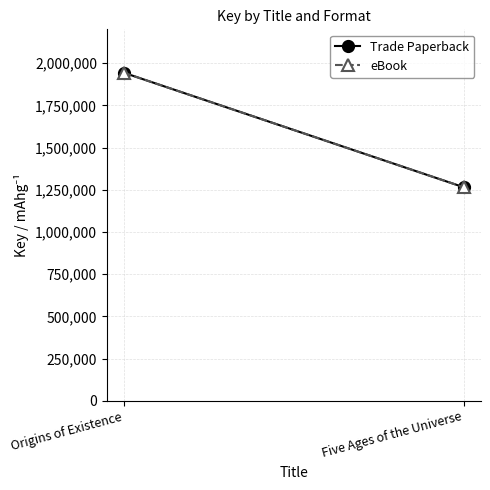

What is the average value of the eBook series?

1604210